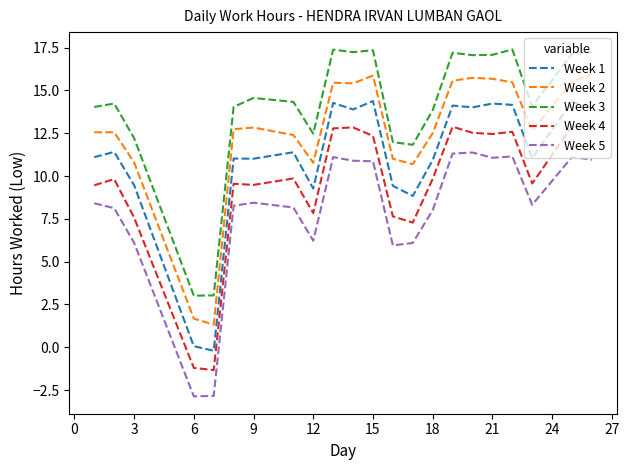

List the series in order of their peak value, lowest first.

Week 5, Week 4, Week 1, Week 2, Week 3